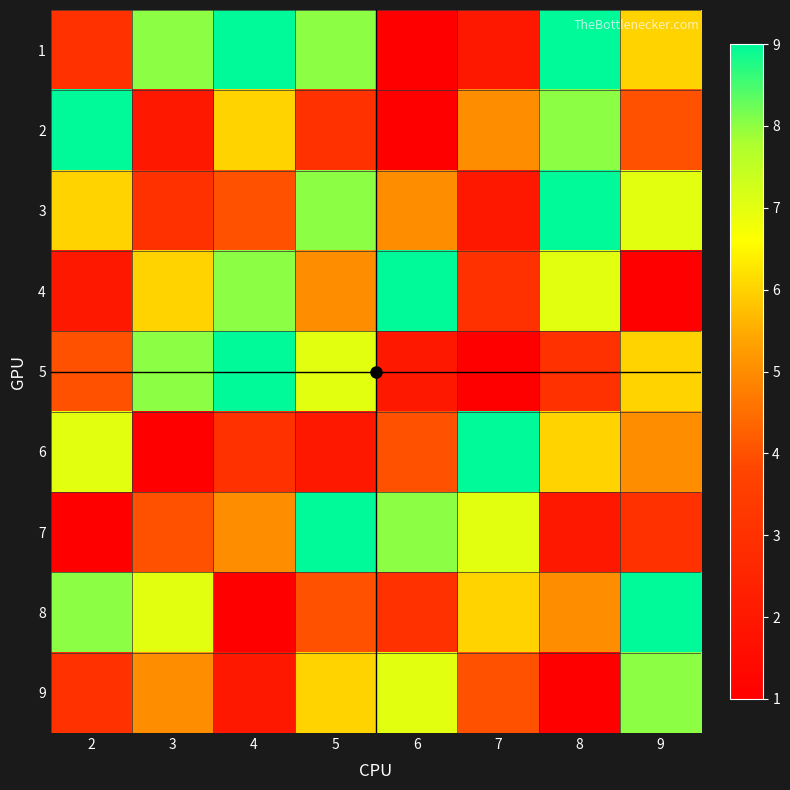

List the series in order of their peak value, lowest first.

9, 1, 2, 3, 4, 5, 6, 7, 8